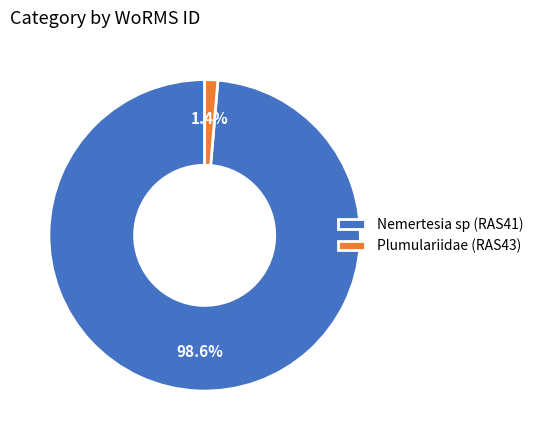

Rank the categories by value from lowest to highest.

Plumulariidae (RAS43), Nemertesia sp (RAS41)